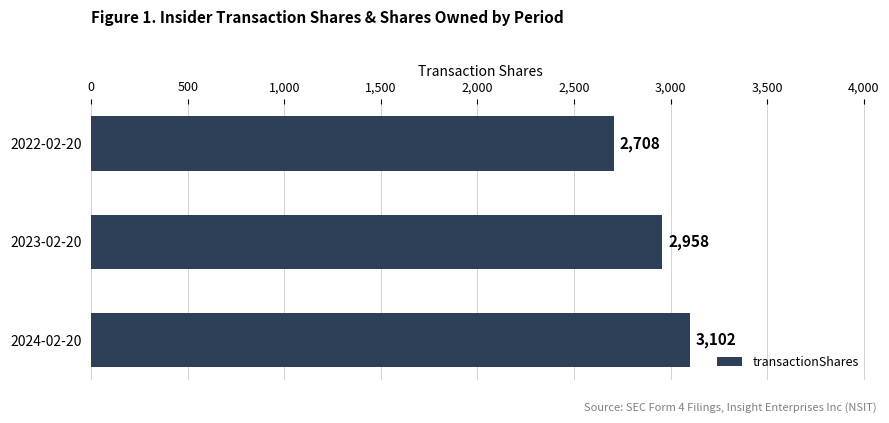

Reading bottom to top, extract all data points from this chart.

3102	2958	2708